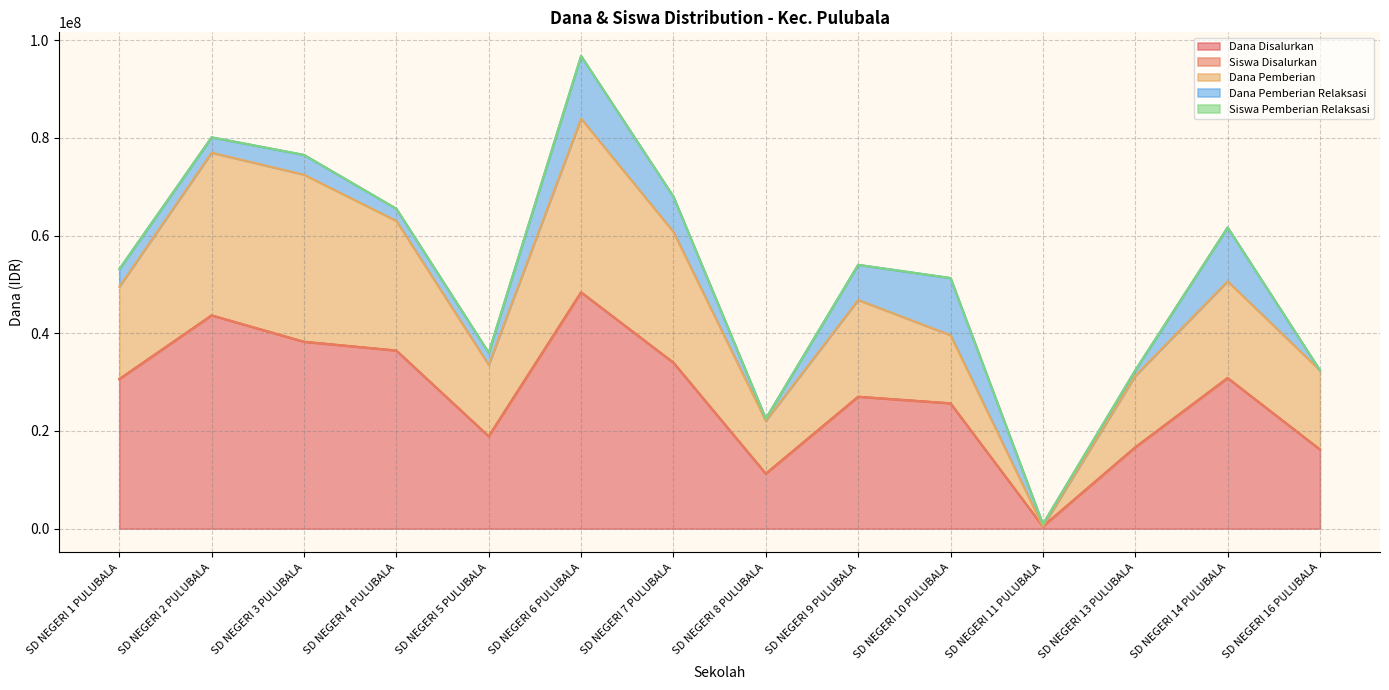

At which label does Dana Pemberian first exceed 49500079?

SD NEGERI 2 PULUBALA